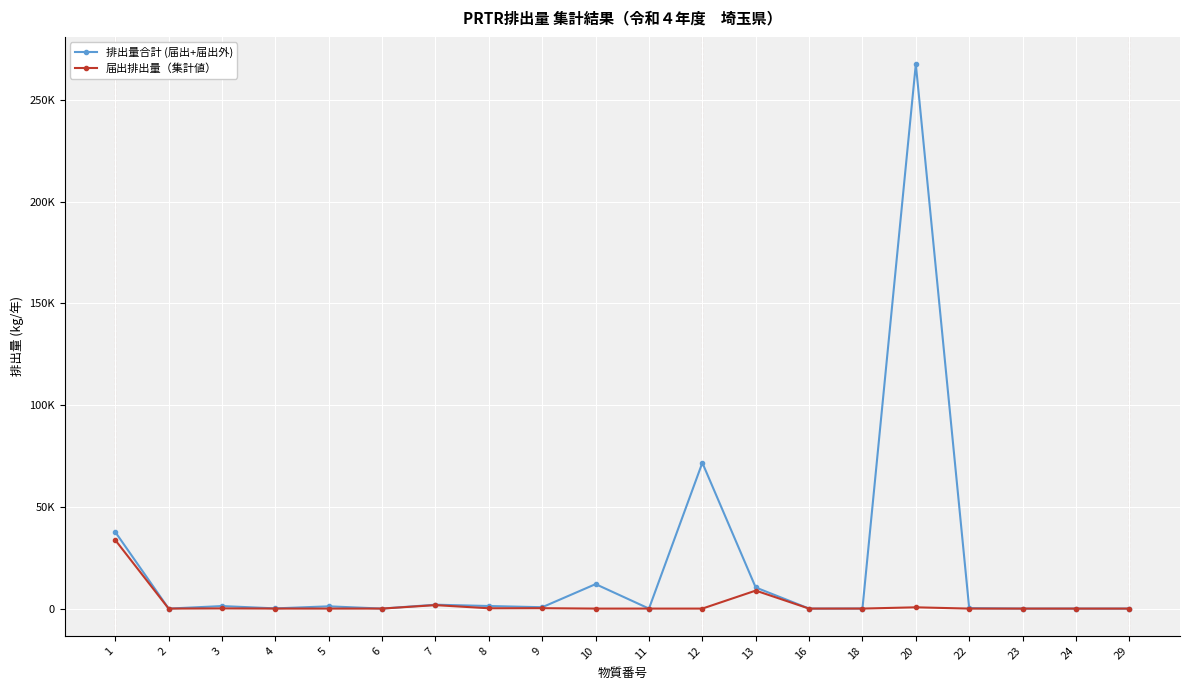

What are all the series names shown in the legend?

排出量合計 (届出+届出外), 届出排出量（集計値）